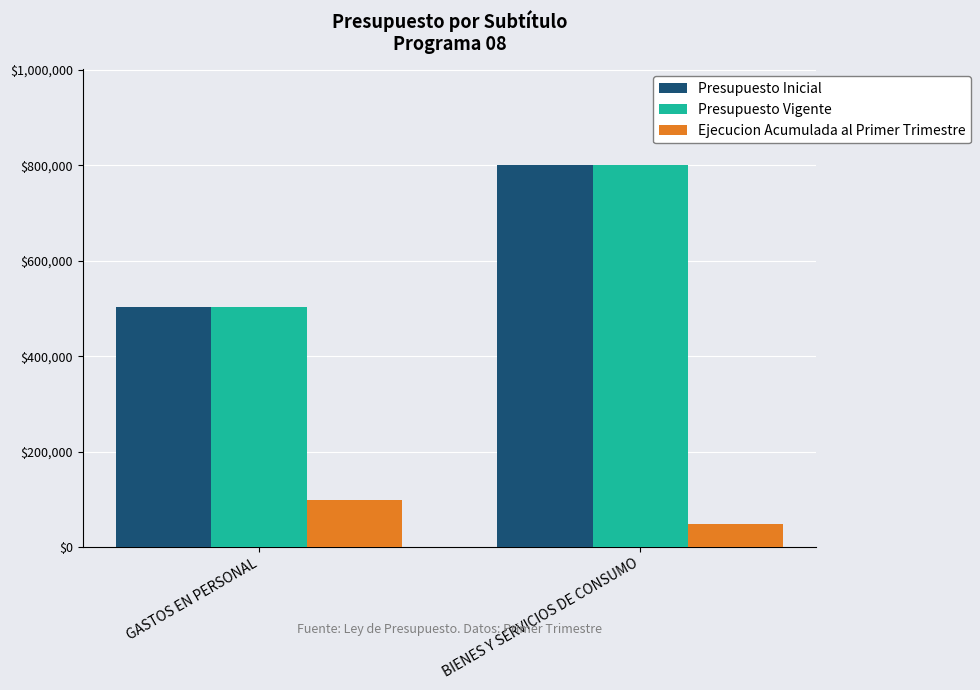

Reading left to right, extract all data points from this chart.

Presupuesto Inicial: GASTOS EN PERSONAL=502486	BIENES Y SERVICIOS DE CONSUMO=800980
Presupuesto Vigente: GASTOS EN PERSONAL=502486	BIENES Y SERVICIOS DE CONSUMO=800980
Ejecucion Acumulada al Primer Trimestre: GASTOS EN PERSONAL=97741	BIENES Y SERVICIOS DE CONSUMO=48924